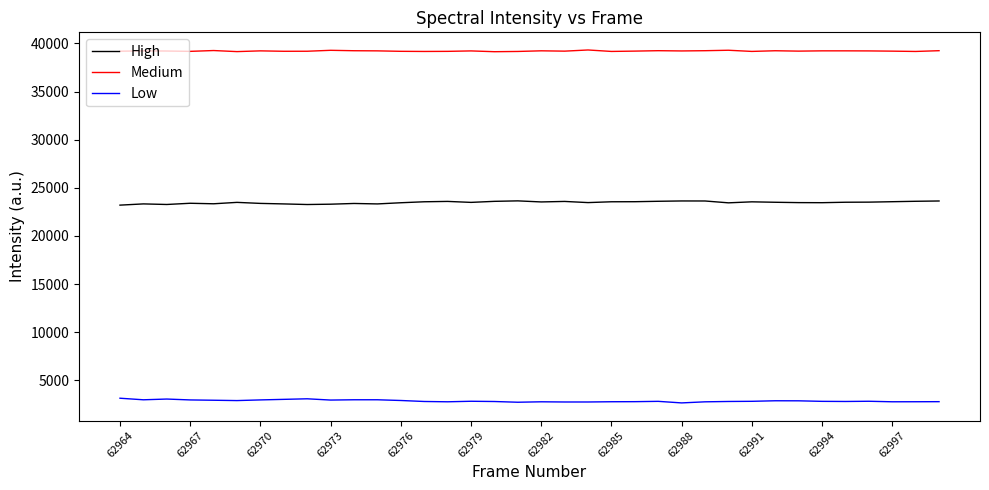

What are all the series names shown in the legend?

High, Medium, Low